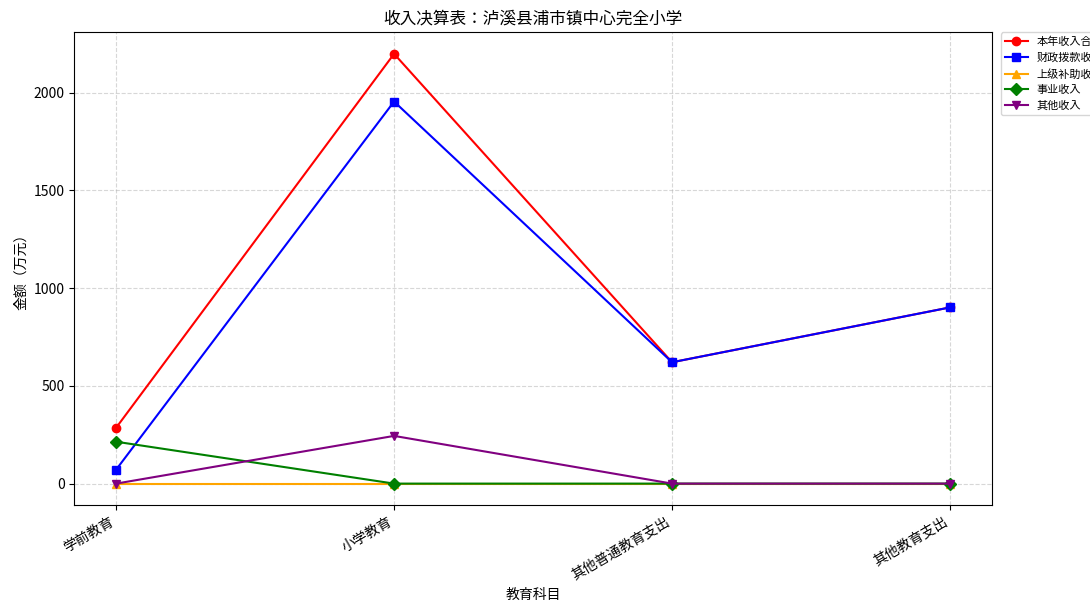

Reading left to right, what are all the values shown in this chart?

本年收入合计: 285.5	2198.2	620.7	901.1
财政拨款收入: 71.2	1954.2	620.7	901.1
上级补助收入: 0.0	0.0	0.0	0.0
事业收入: 214.3	0.0	0.0	0.0
其他收入: 0.0	244.0	0.0	0.0